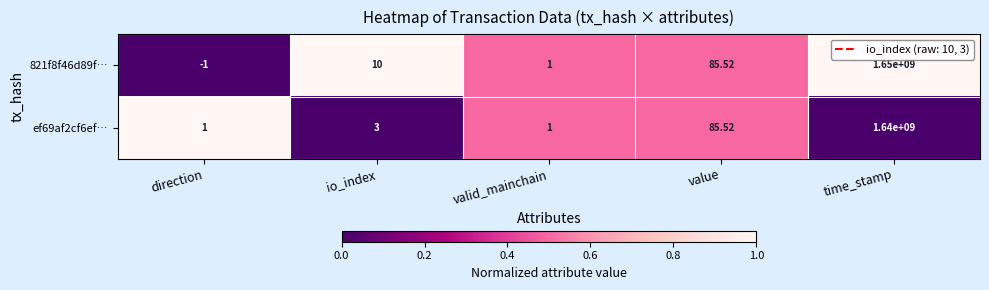

Rank the categories by 821f8f46d89f… value from lowest to highest.

direction, valid_mainchain, io_index, value, time_stamp